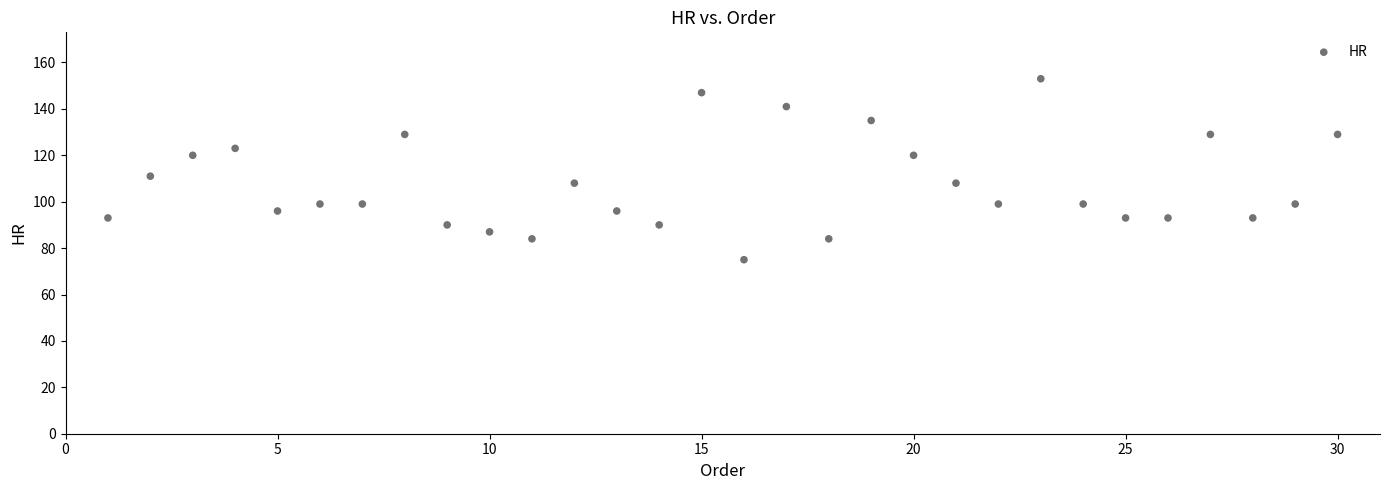

What Y value in the scatter plot is closest to 114?

111